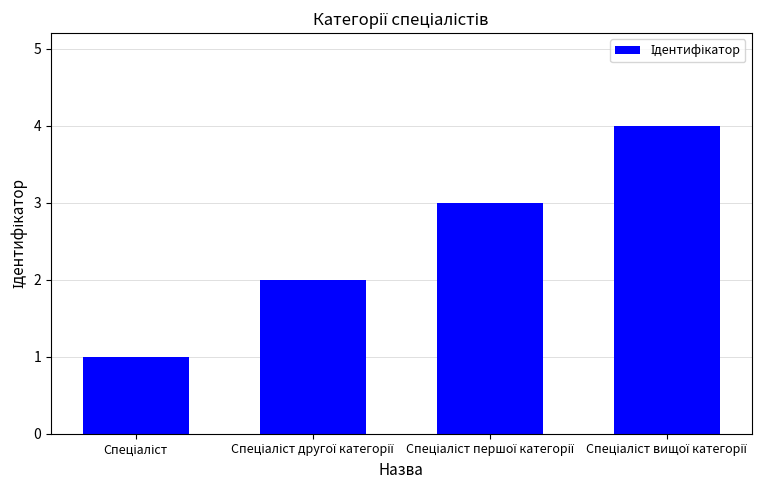

What is the sum of all values?

10